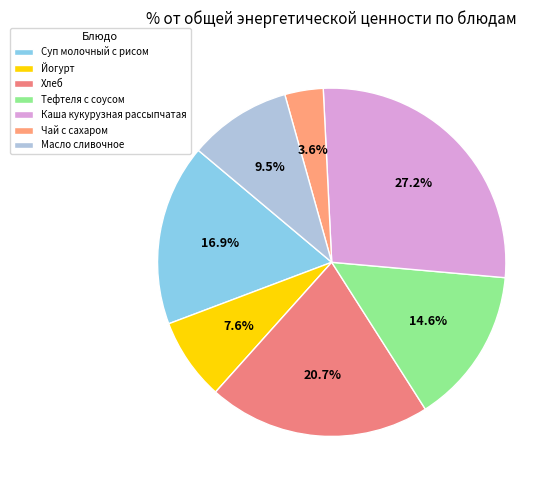

Between Масло сливочное and Йогурт, which is larger?

Масло сливочное